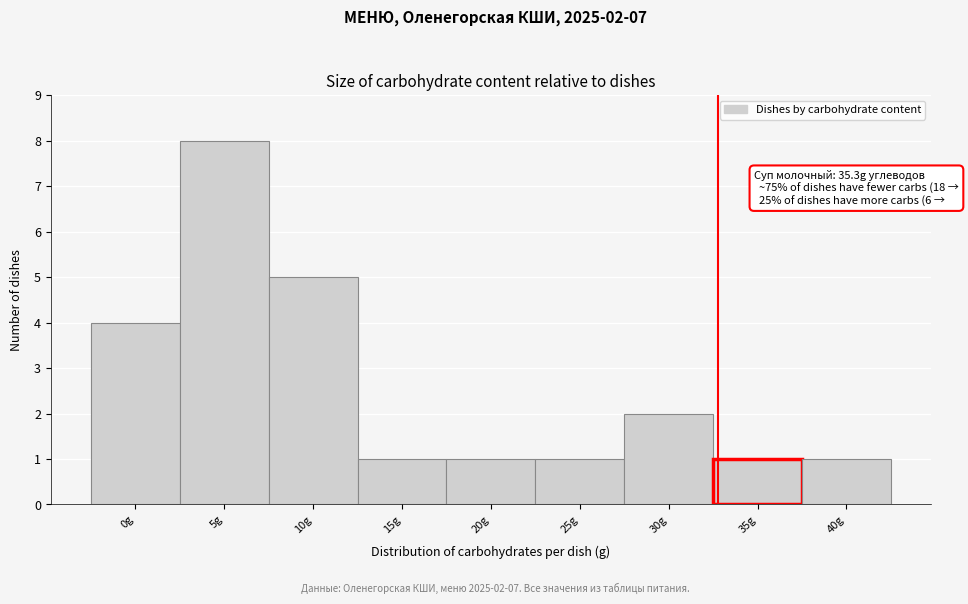

Reading right to left, transcribe all the data shown in this chart.

40g=1	35g=1	30g=2	25g=1	20g=1	15g=1	10g=5	5g=8	0g=4